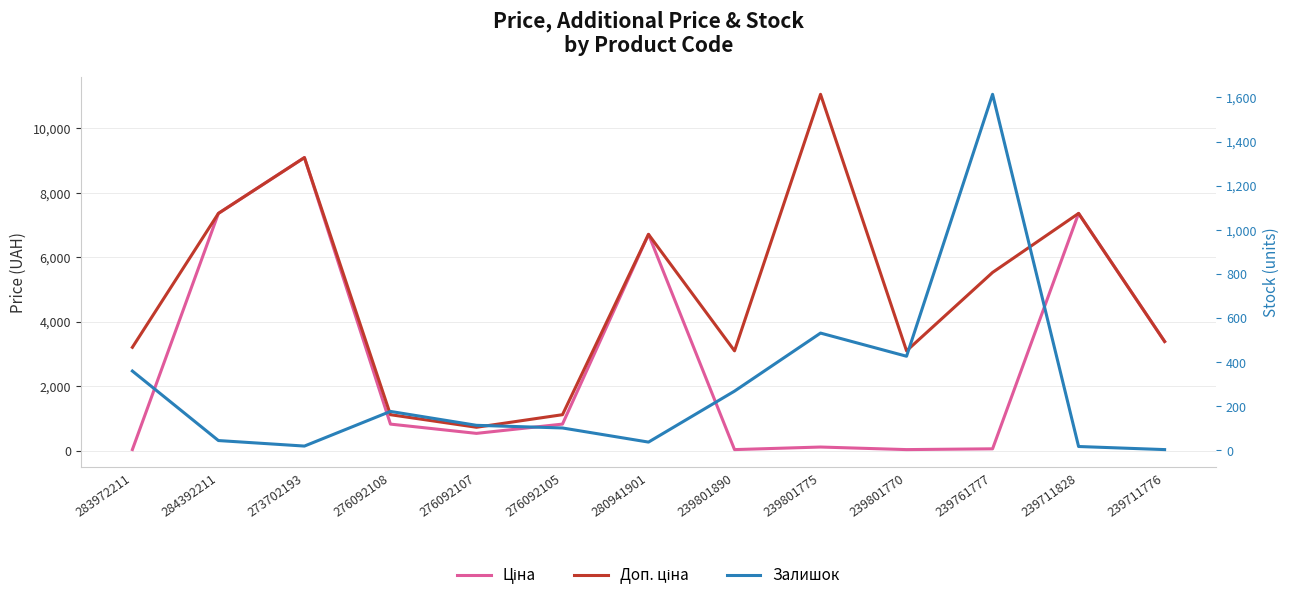

At which category is the sum across all series the highest?

273702193